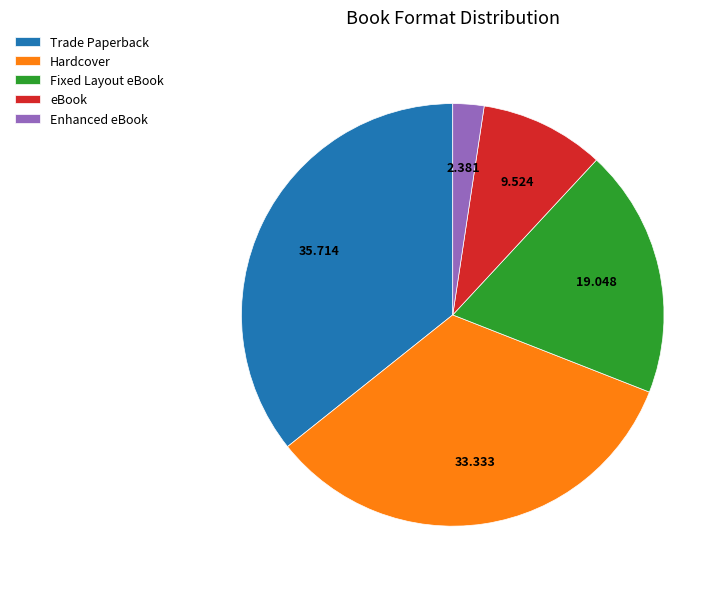

Which category has the smallest portion of the pie?

Enhanced eBook